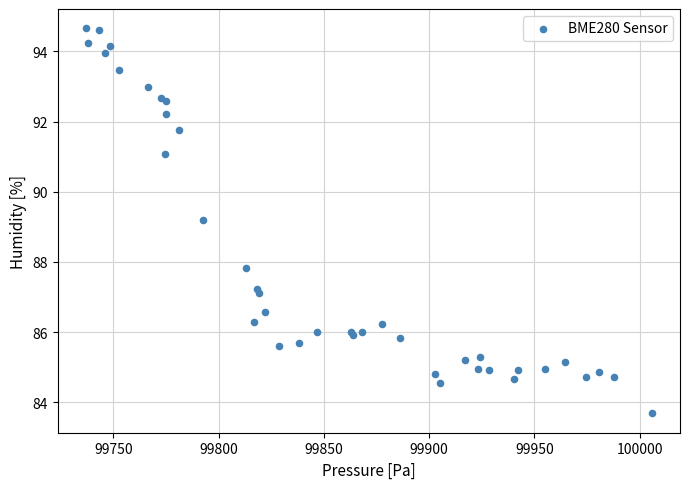

What Y value in the scatter plot is closest to 89?

89.2